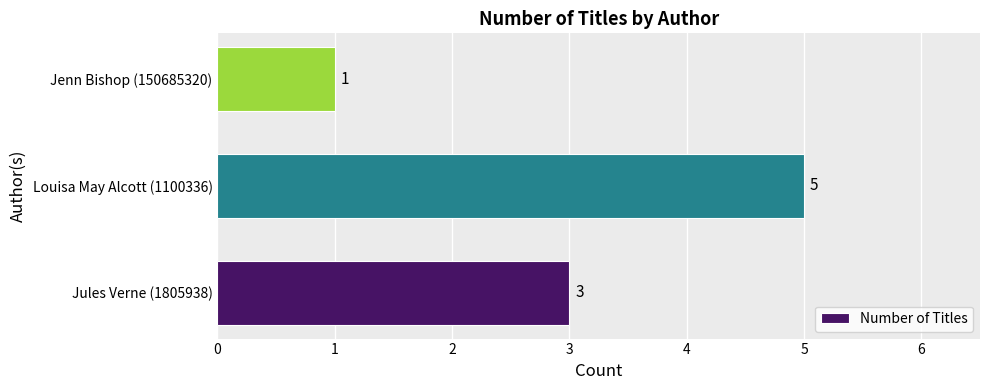

Where is the data nearest to the value 3?

Jules Verne (1805938)